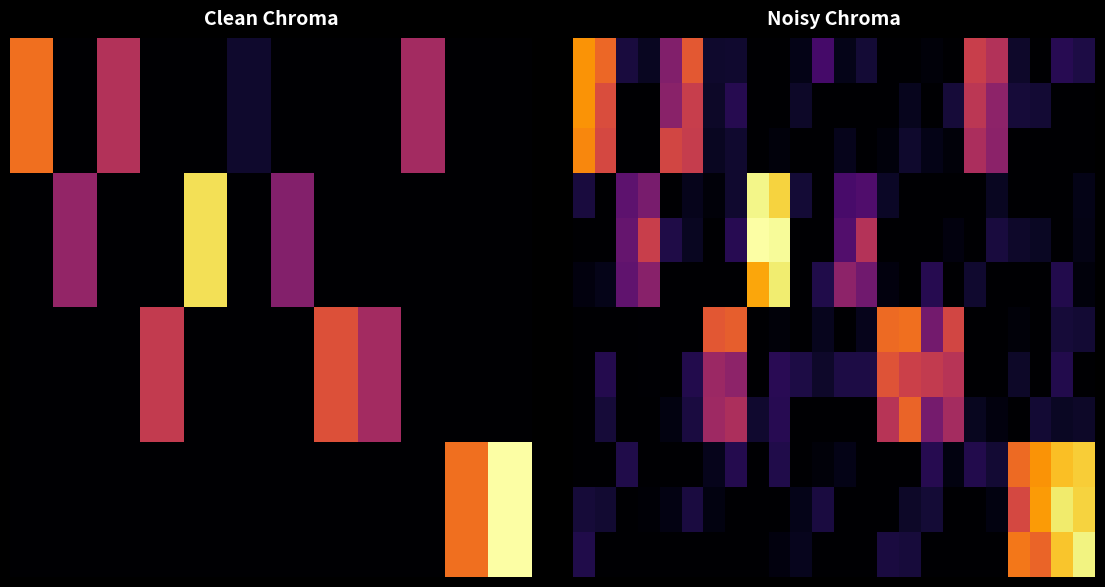

Which category has the highest value across all series?

8